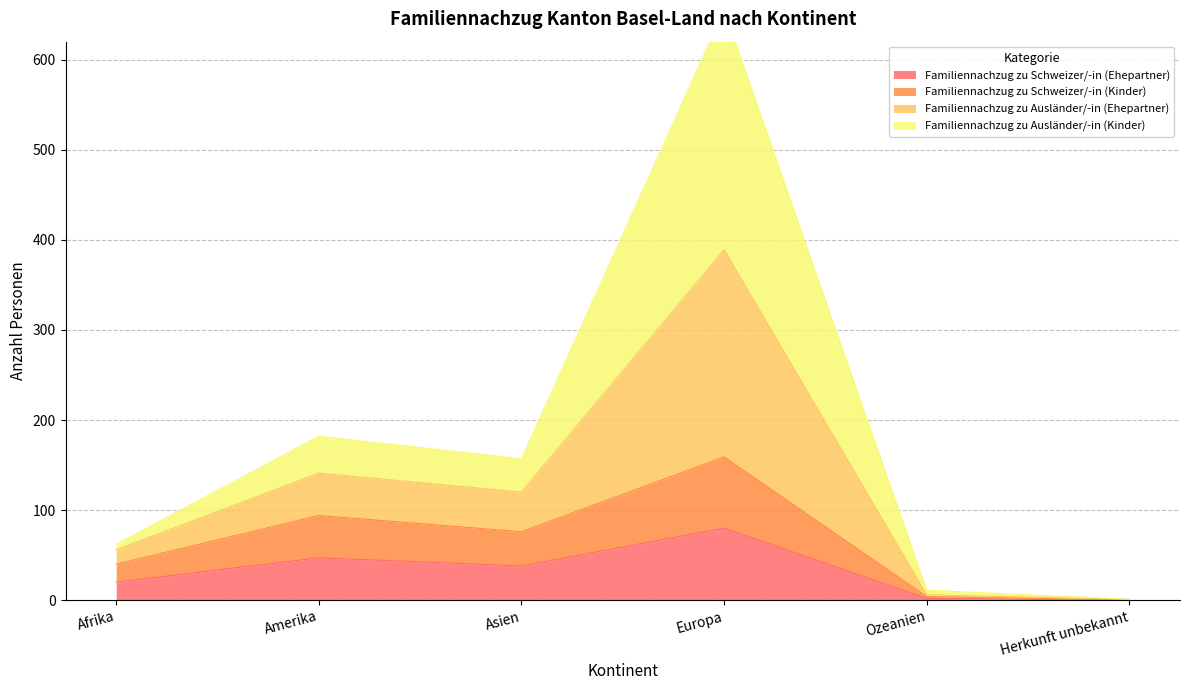

At which label does Familiennachzug zu Schweizer/-in (Ehepartner) reach its peak?

Europa